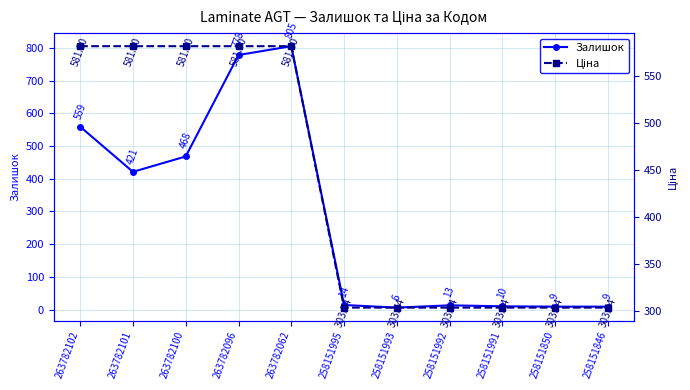

Is the value of Ціна at 263782100 greater than the value of Залишок at 263782062?

No